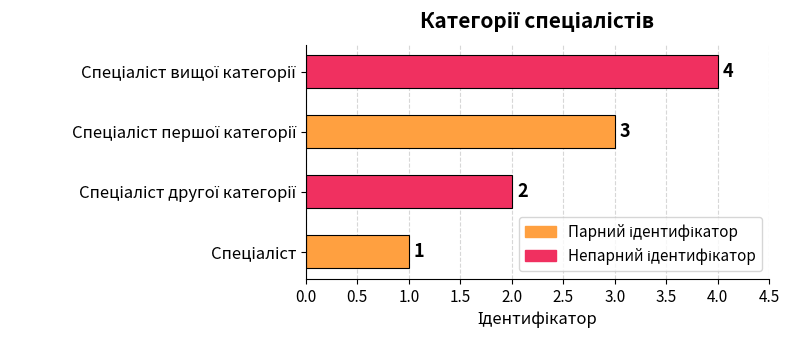

How many values are between 2 and 4?

3